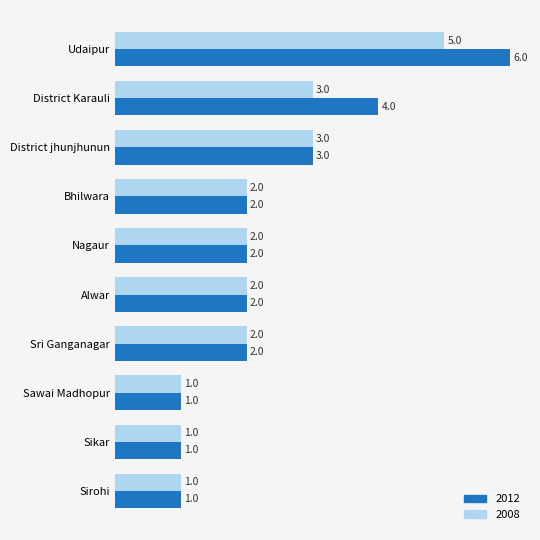

Rank the series by their maximum value, from highest to lowest.

2012, 2008